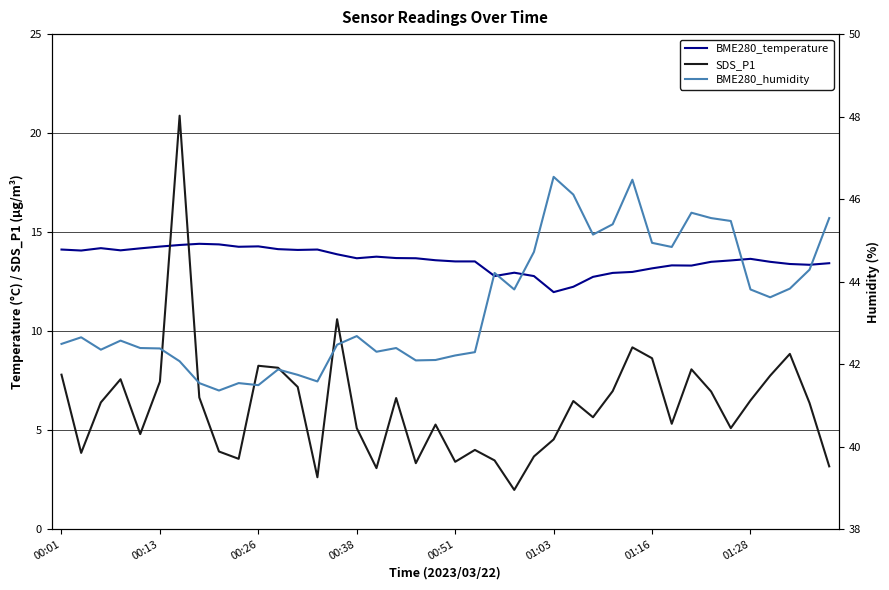

In BME280_humidity, how many points are lower than both neighbors (excluding endpoints)?

10